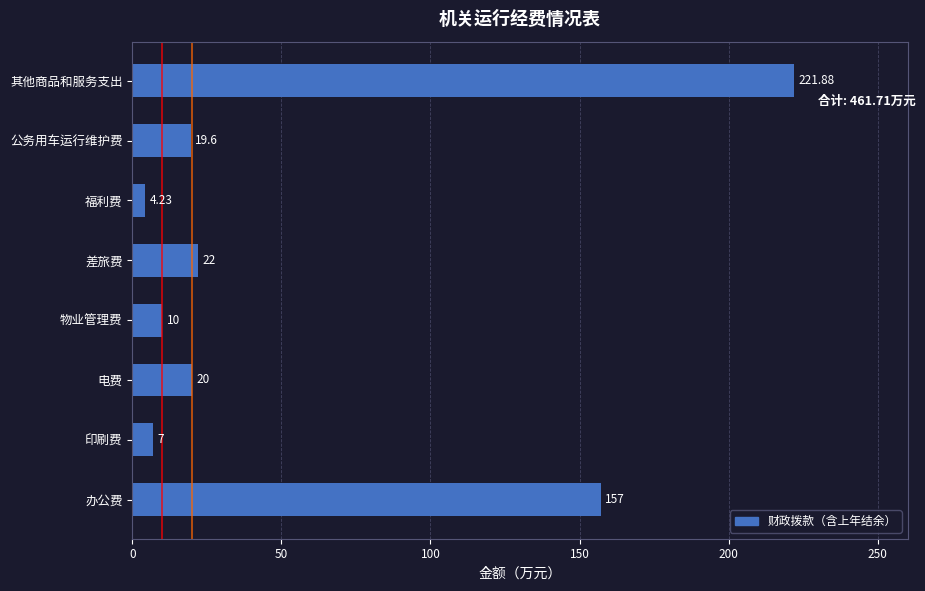

Rank the categories by value from highest to lowest.

其他商品和服务支出, 办公费, 差旅费, 电费, 公务用车运行维护费, 物业管理费, 印刷费, 福利费